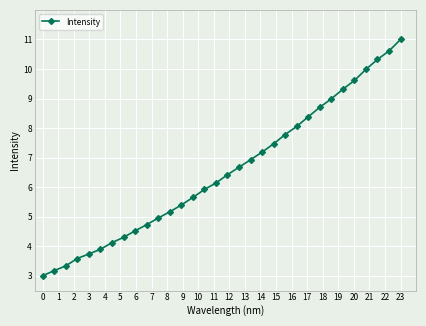

What is the smallest value displayed?

3.0